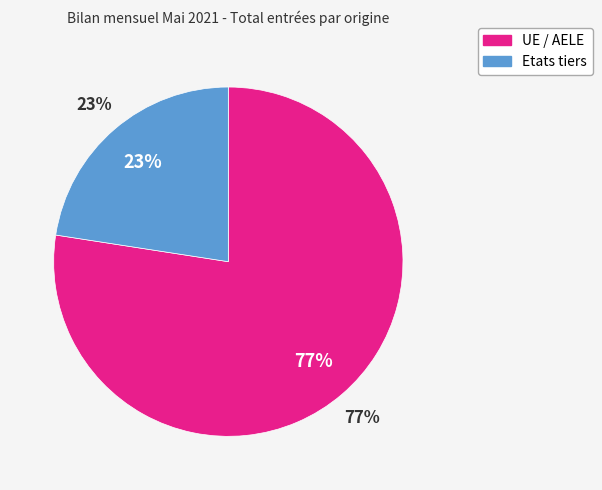

Which has a higher value, UE / AELE or Etats tiers?

UE / AELE